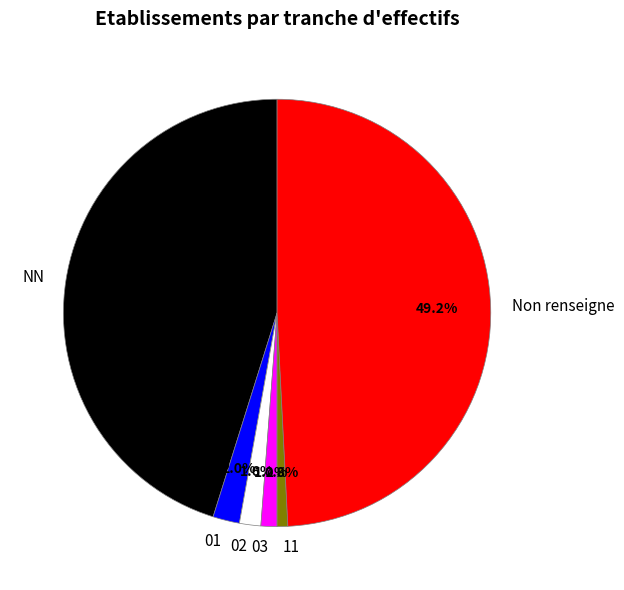

Which category has the biggest portion of the pie?

Non renseigne